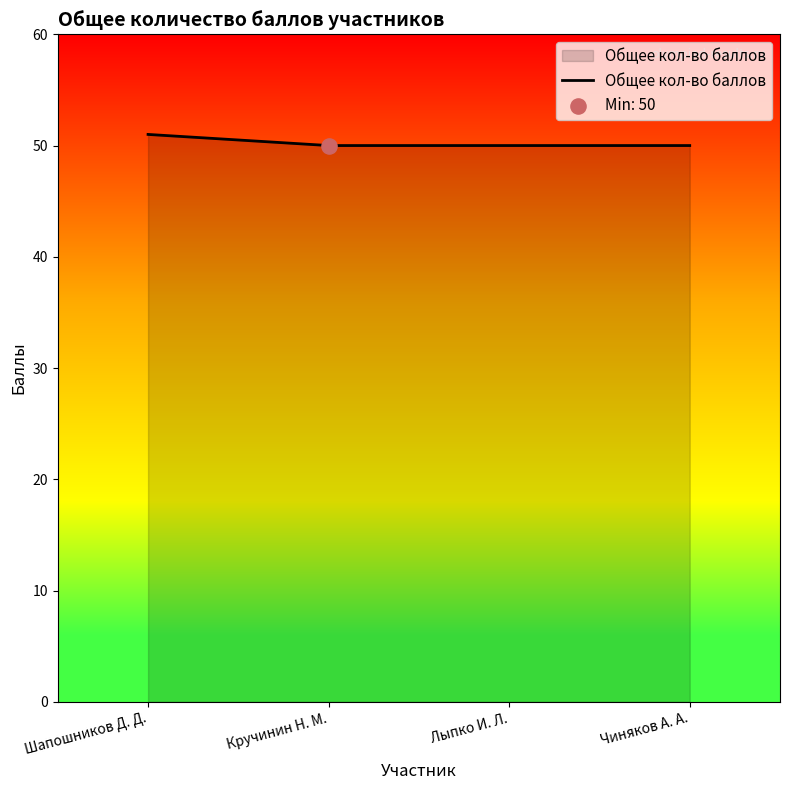

What is the change in value from Шапошников Д. Д. to Чиняков А. А.?

-1